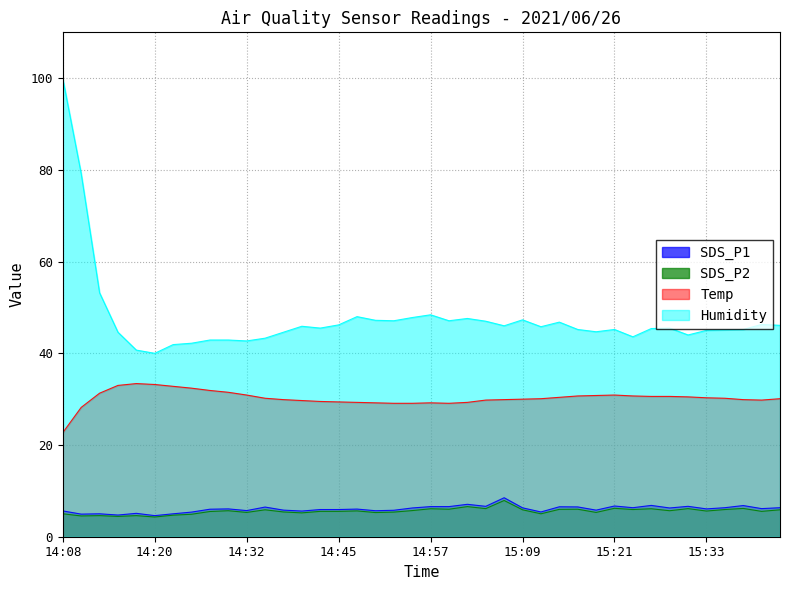

How many series are shown in this chart?

4